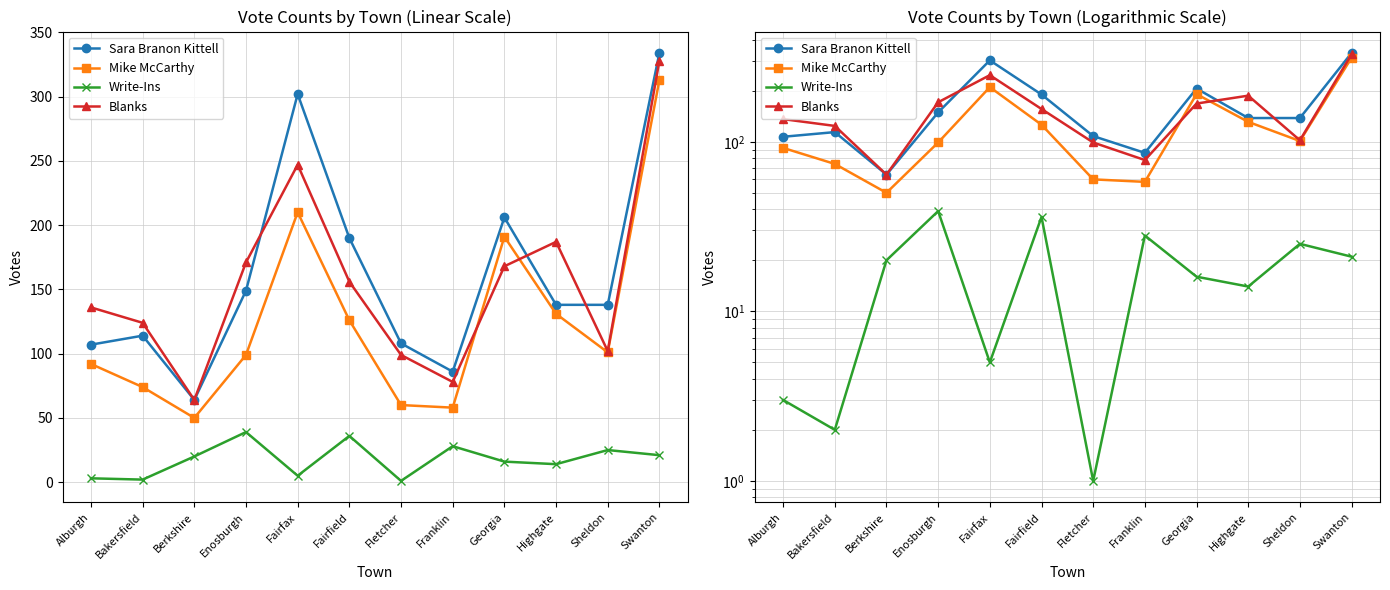

Between Alburgh and Swanton, which series saw the biggest shift?

Sara Branon Kittell